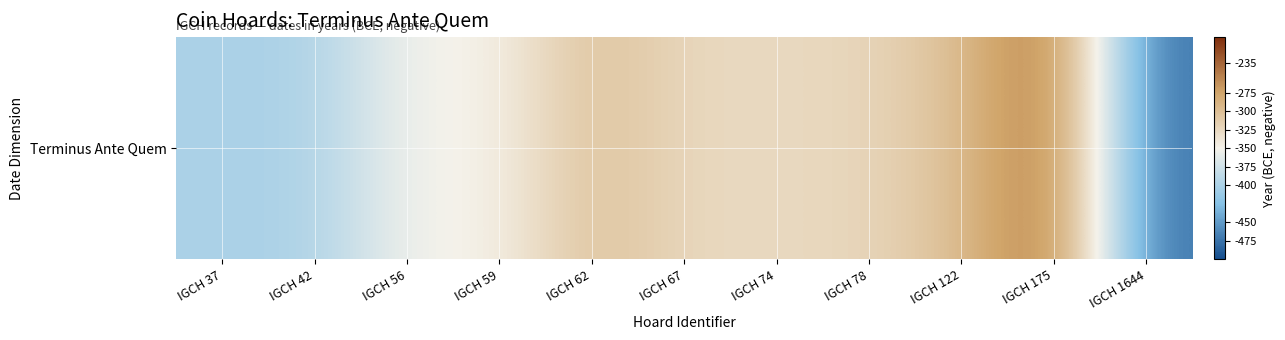

What is the maximum value shown in the chart?

-235